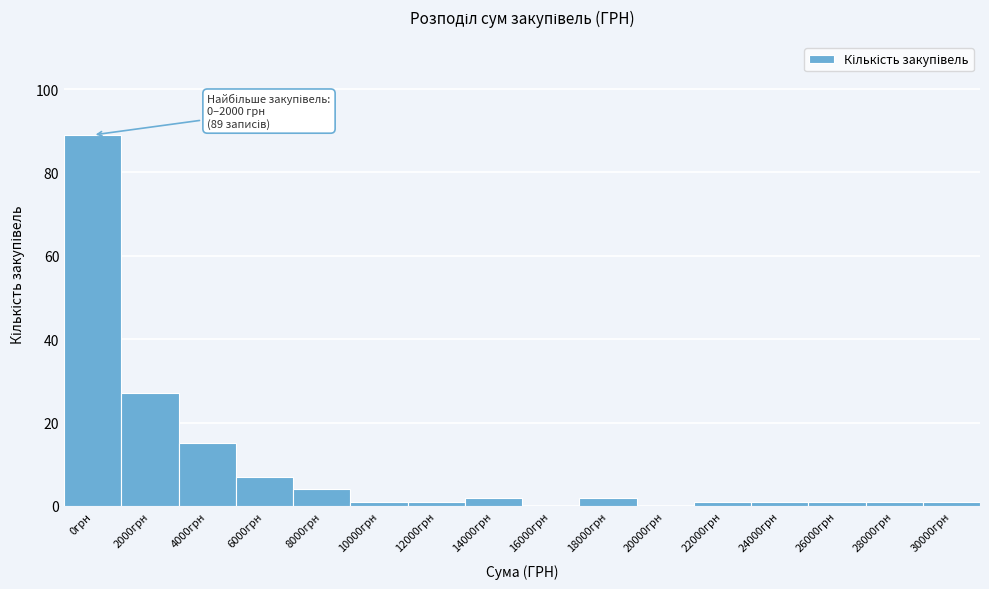

Reading right to left, transcribe all the data shown in this chart.

30000грн=1	28000грн=1	26000грн=1	24000грн=1	22000грн=1	20000грн=0	18000грн=2	16000грн=0	14000грн=2	12000грн=1	10000грн=1	8000грн=4	6000грн=7	4000грн=15	2000грн=27	0грн=89